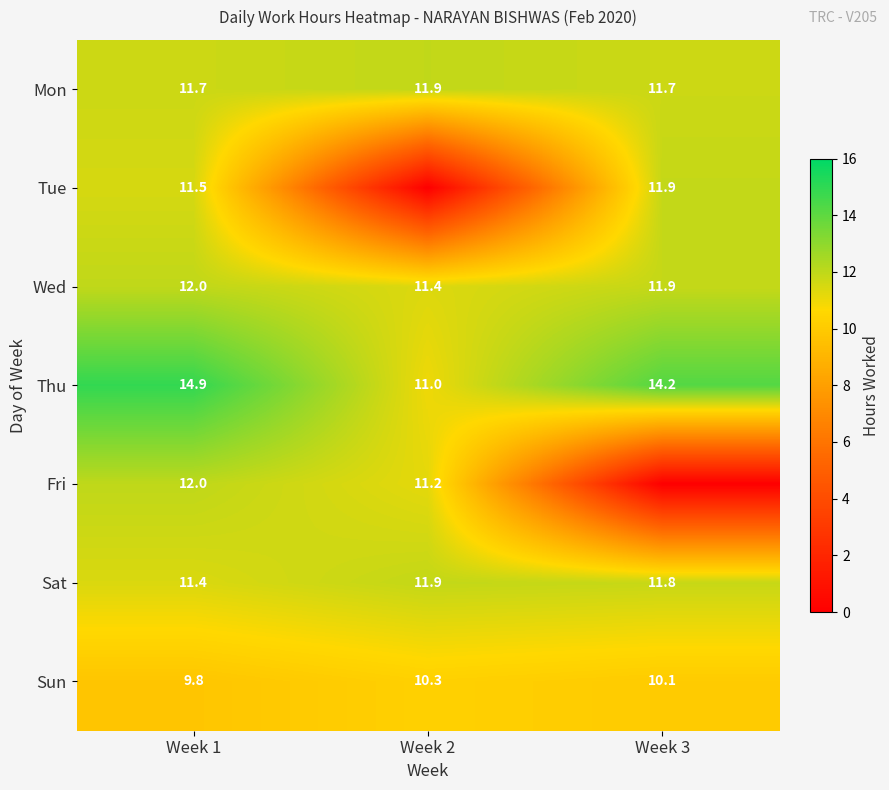

Rank the categories by Wed value from highest to lowest.

Week 1, Week 3, Week 2